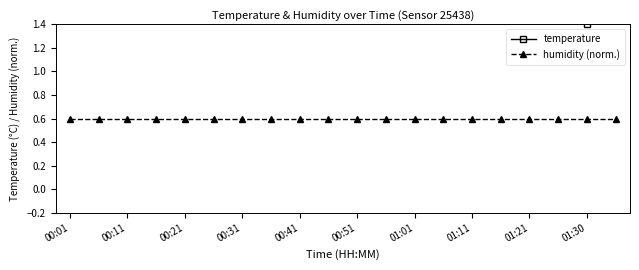

The temperature series shows 0.7 at 01:30. True or false?

False